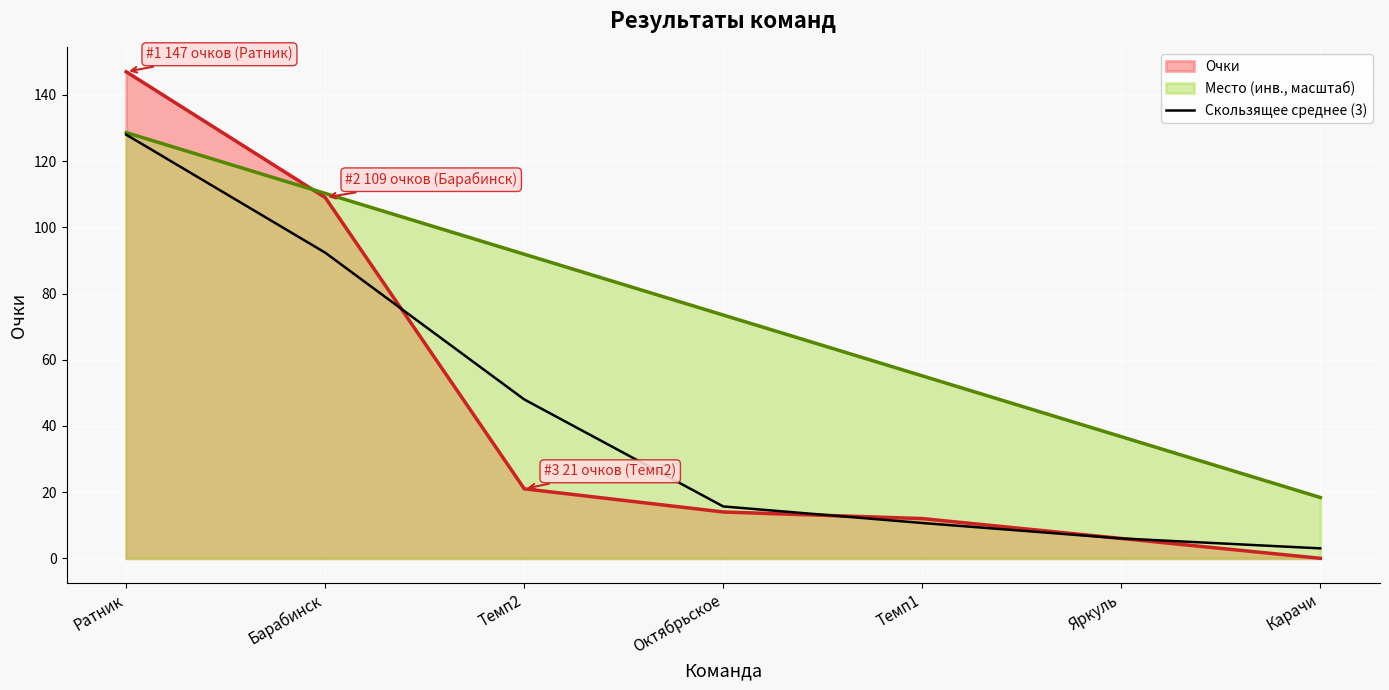

Which series has the largest range (max minus min)?

Очки